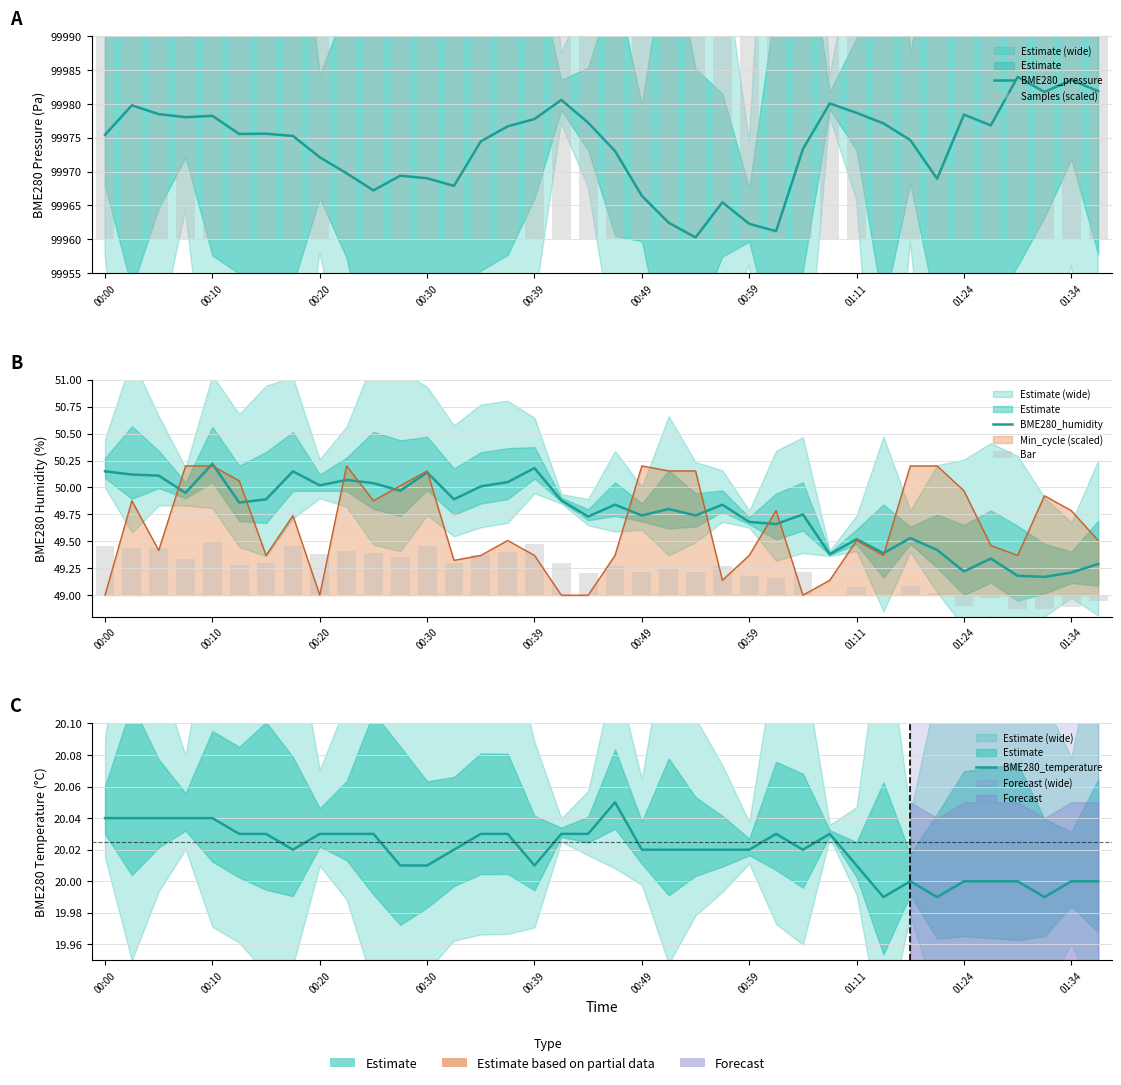

What is the difference between the highest and lowest values at 25?

99961.0